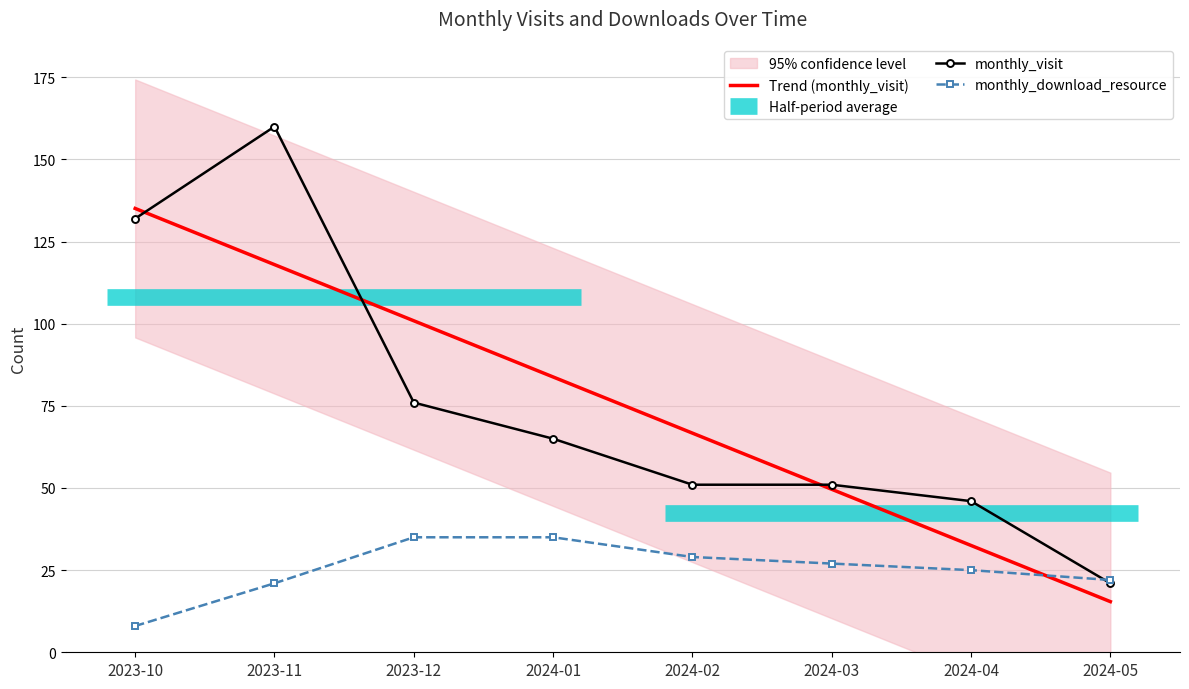

Read the monthly_download_resource value at 2023-11.

21.0